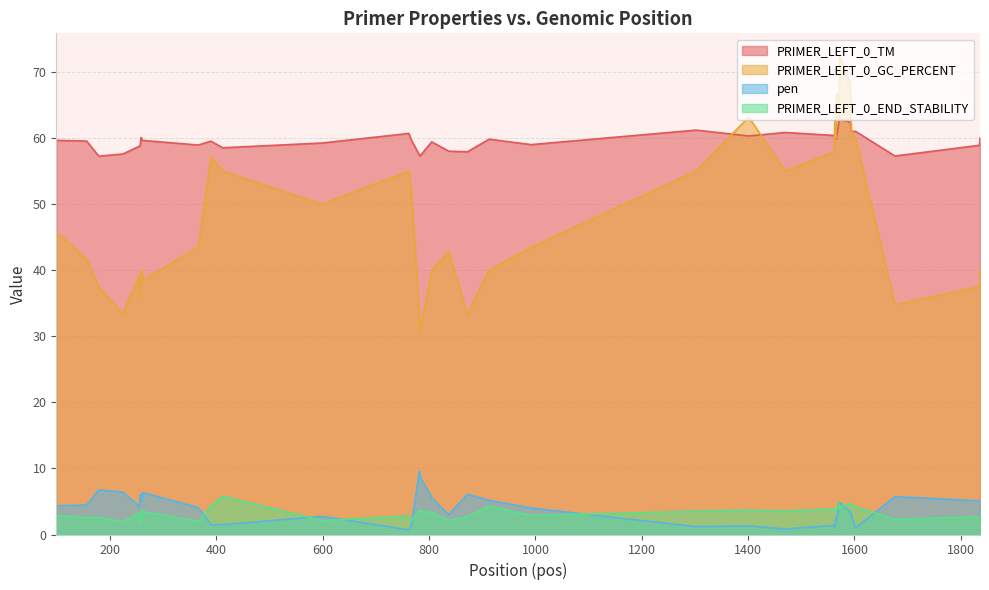

Rank the series by their maximum value, from lowest to highest.

PRIMER_LEFT_0_END_STABILITY, pen, PRIMER_LEFT_0_TM, PRIMER_LEFT_0_GC_PERCENT